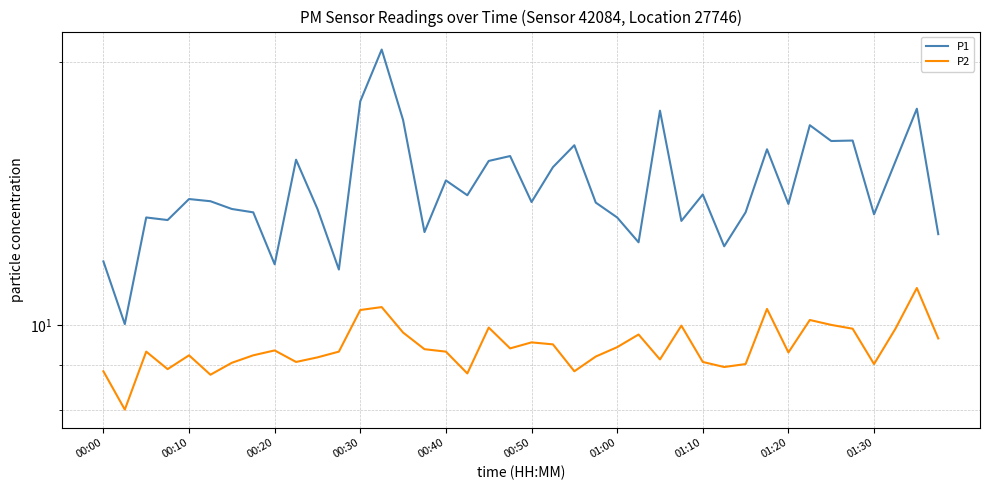

List the series in order of their overall mean, lowest first.

P2, P1